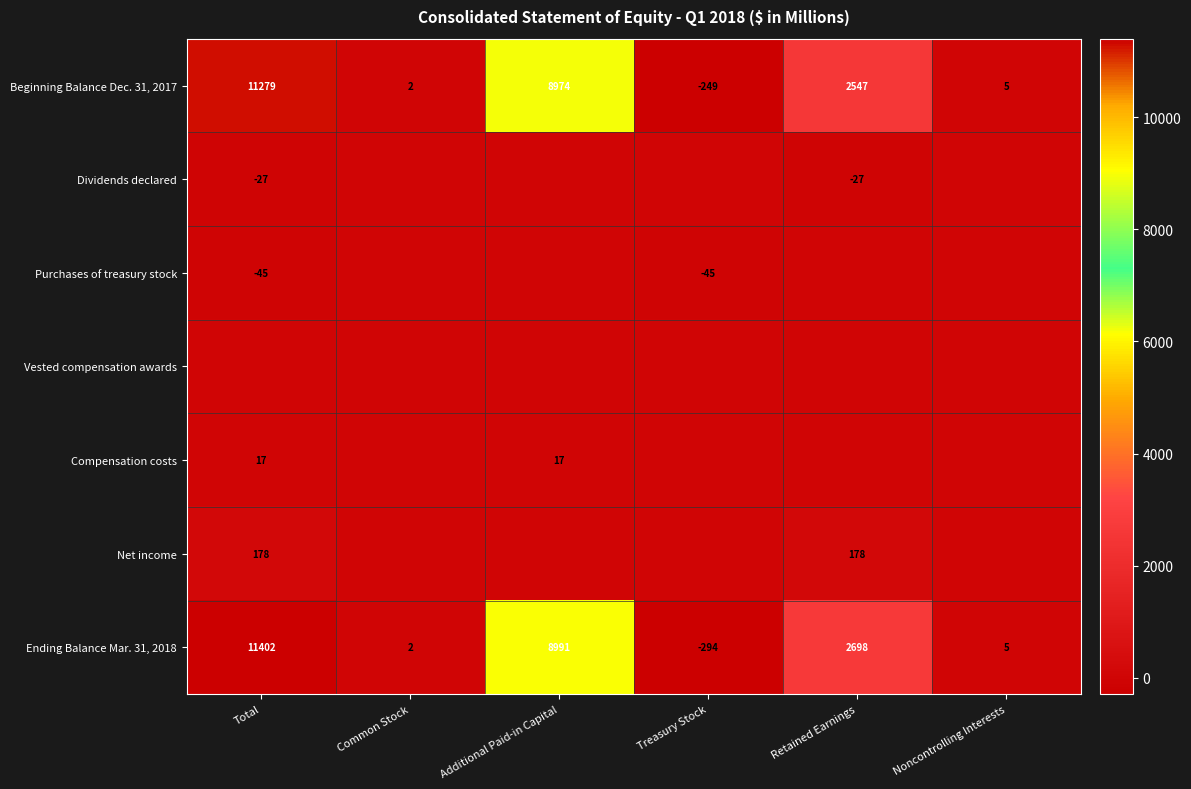

How many series are shown in this chart?

7